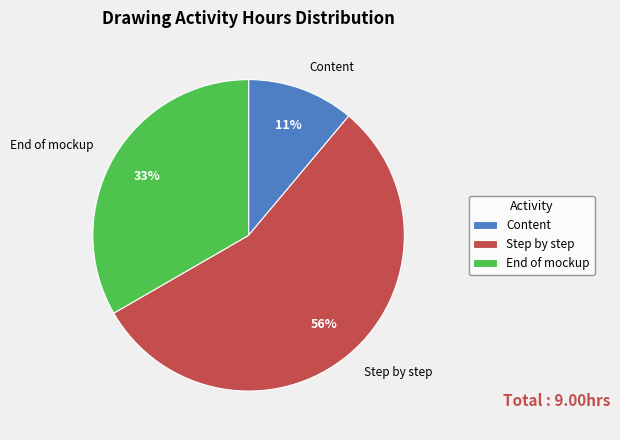

Which slice represents more than half of the pie?

Step by step